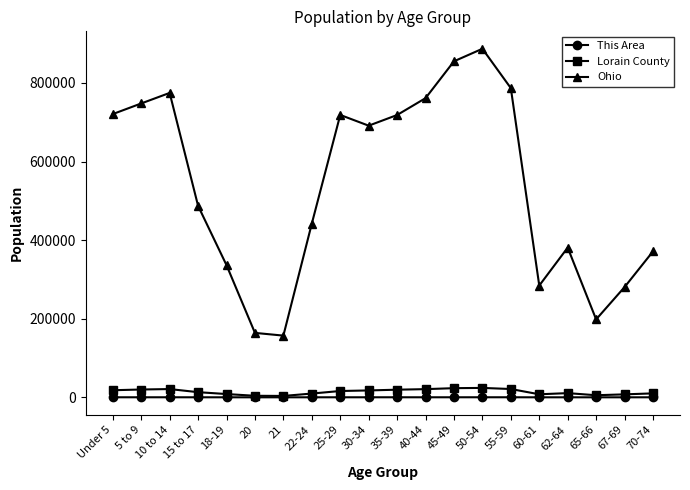

Which series has the widest spread of values?

Ohio